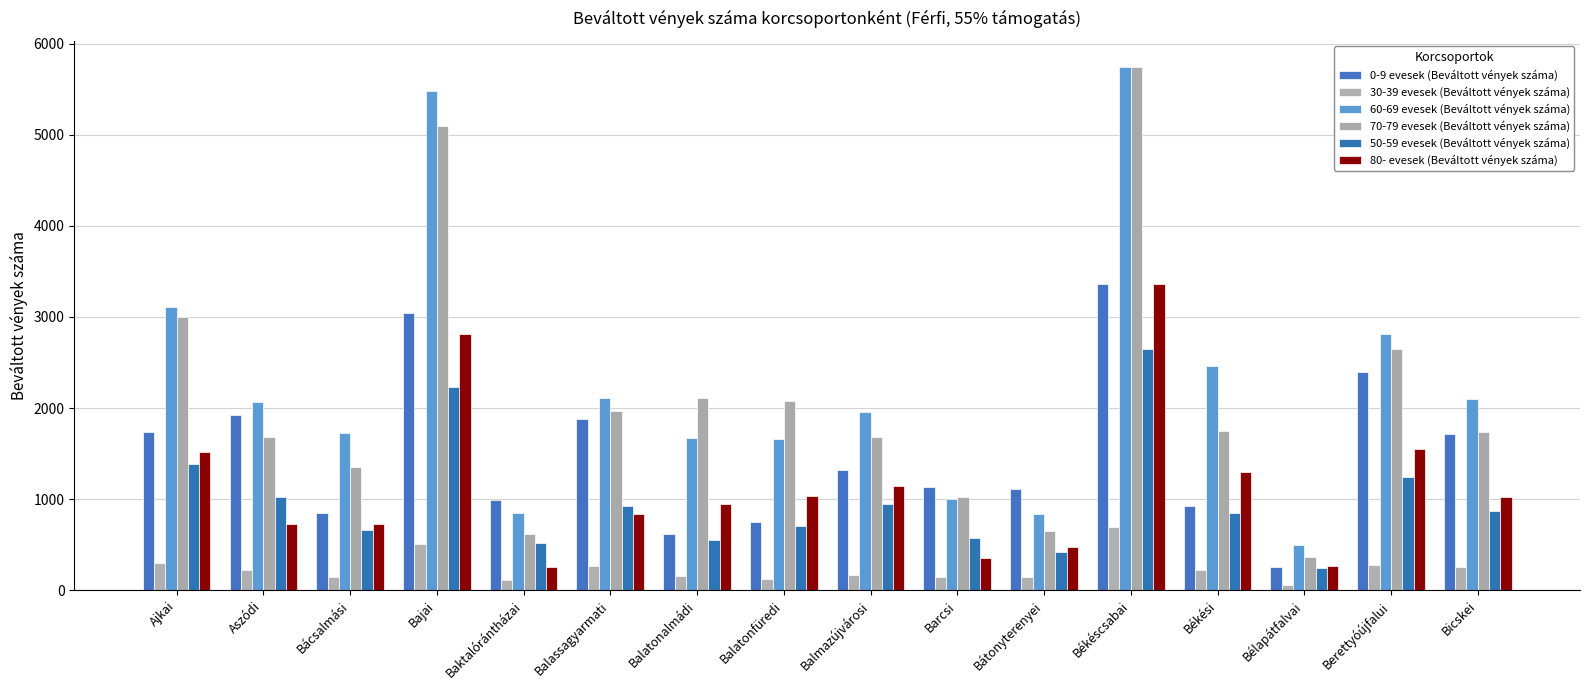

What is the greatest value displayed?

5744